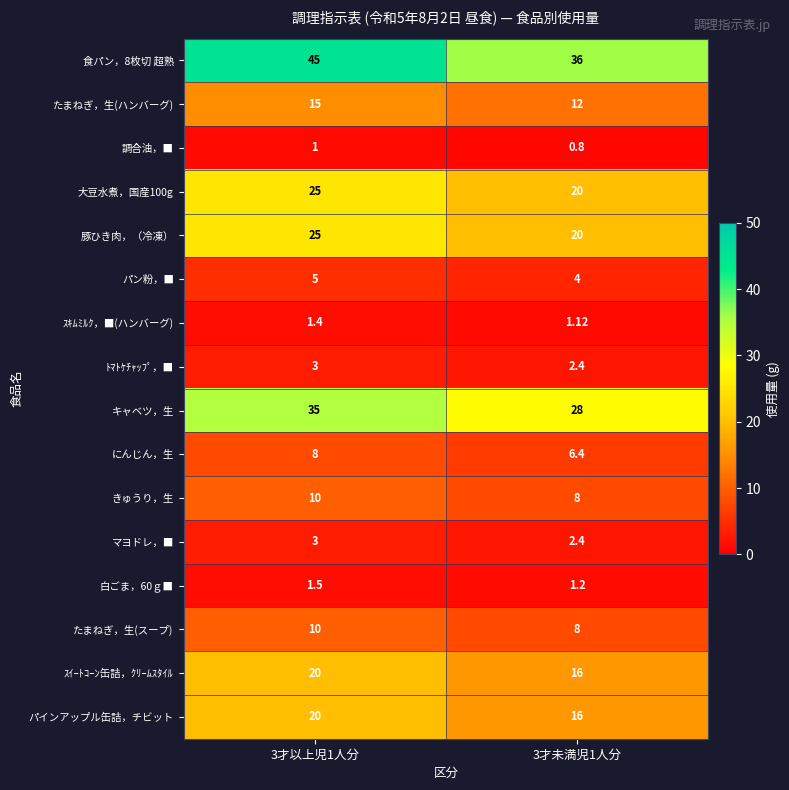

What is the difference between the highest and lowest values at 3才以上児1人分?

44.0